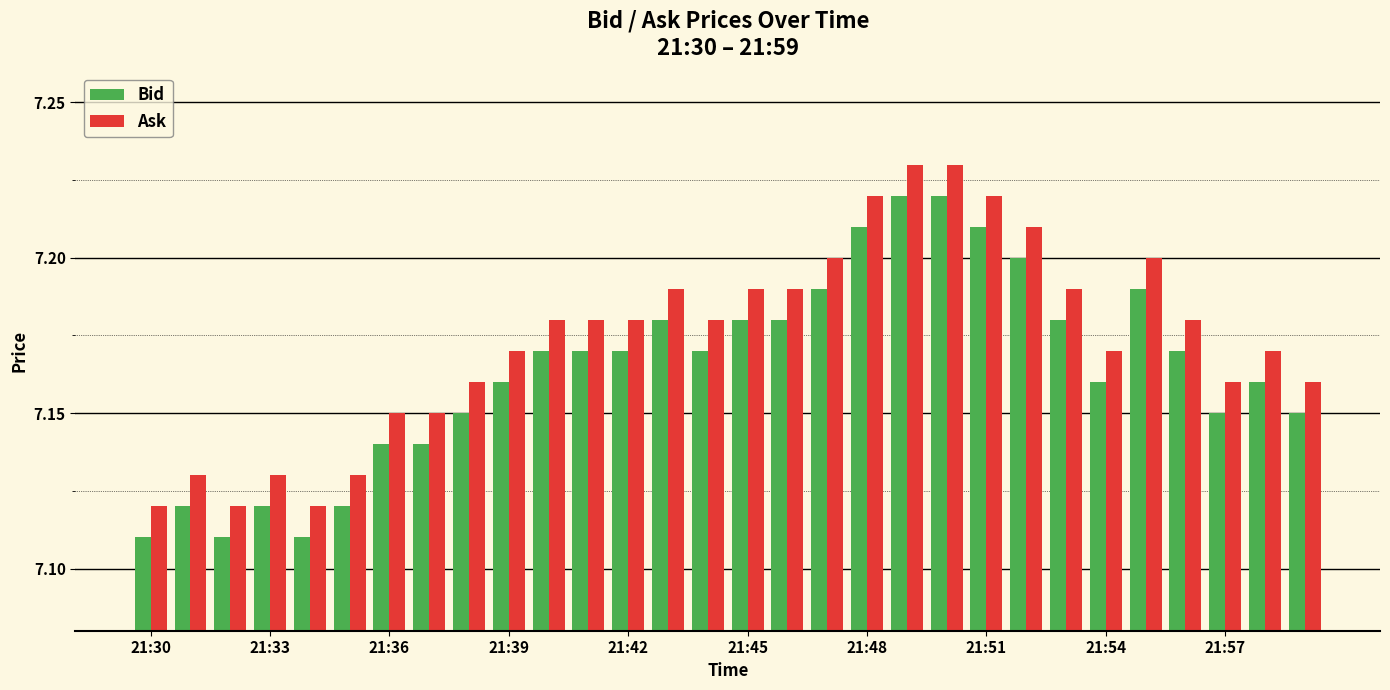

Rank the series by their average value, from highest to lowest.

Ask, Bid